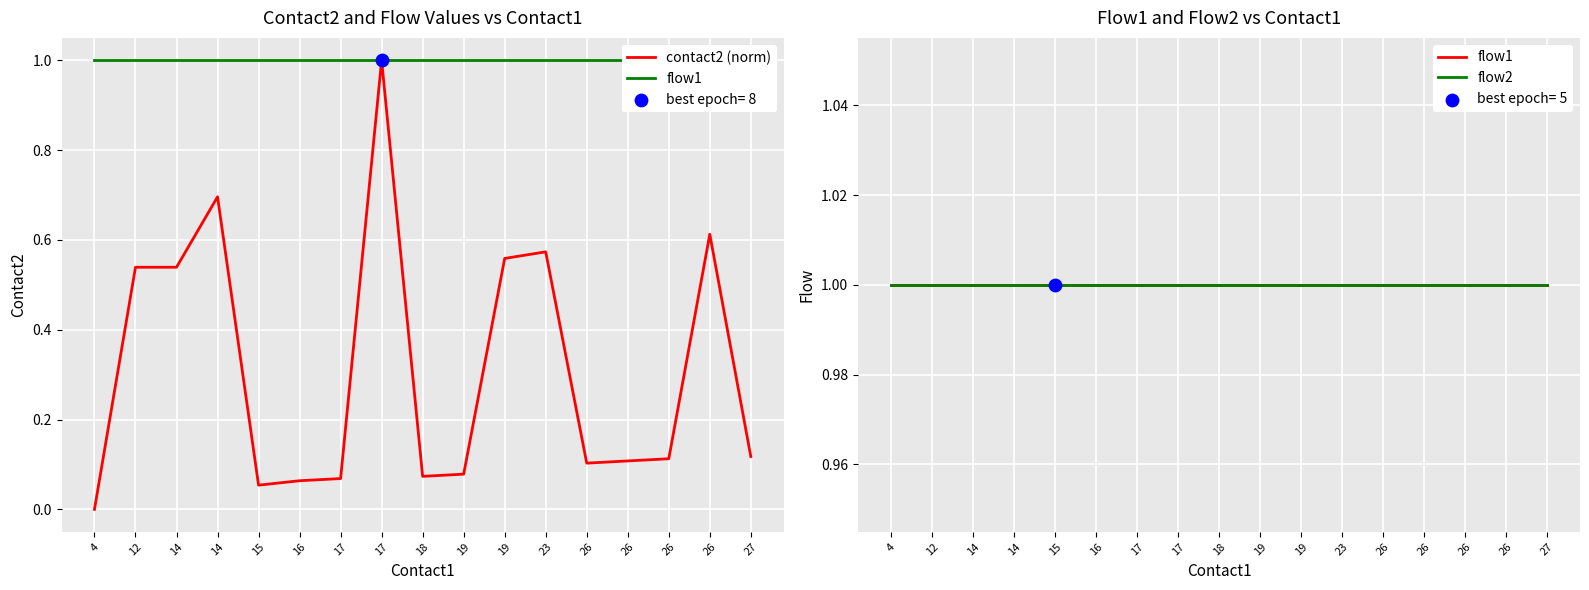

Which series has the largest Y range (max minus min)?

contact2 (norm)